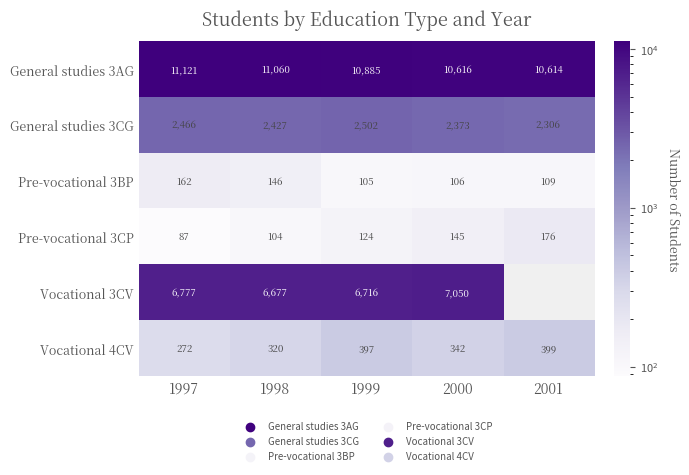

What is the difference between the Pre-vocational 3BP values at 2001 and 1998?

37